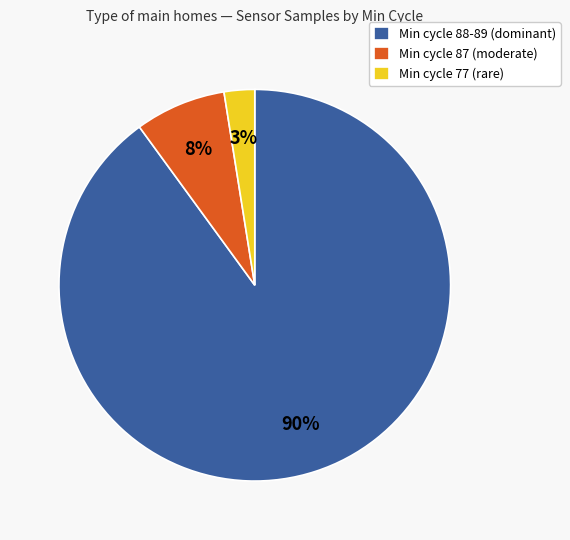

How many slices are in this pie chart?

3